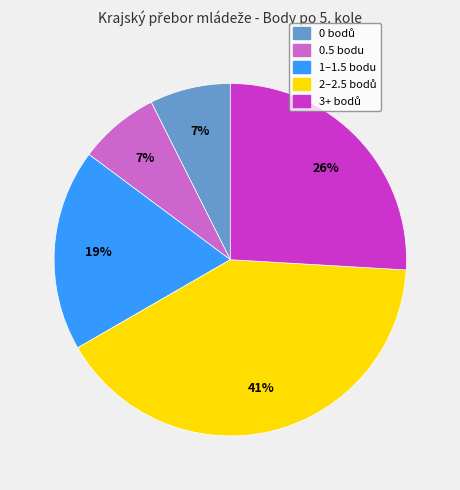

To the nearest percent, what is the average slice percentage?

20%